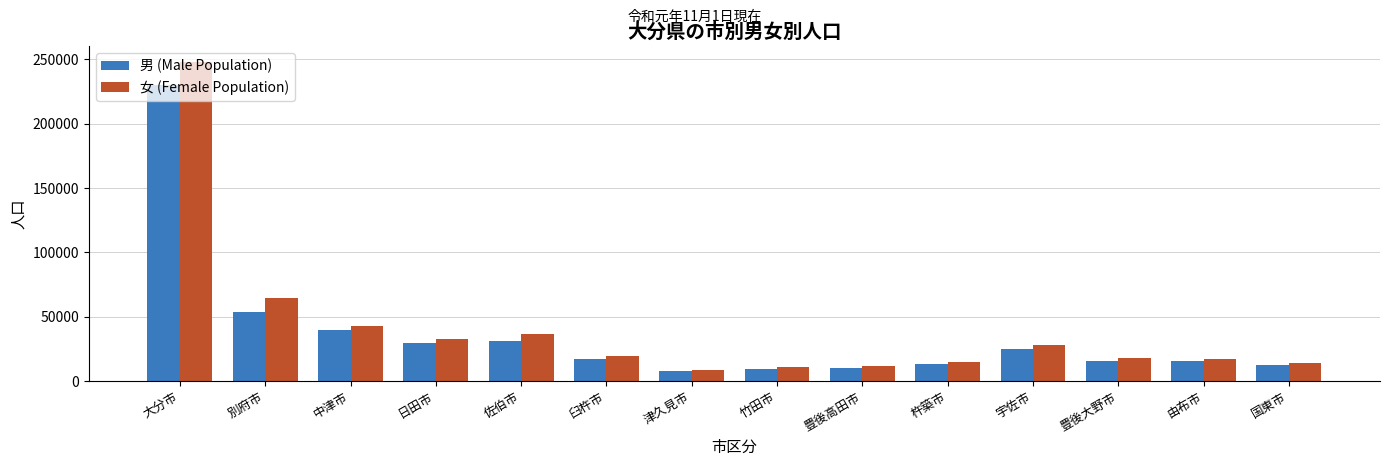

What is the sum of all 女 (Female Population) values?

568106